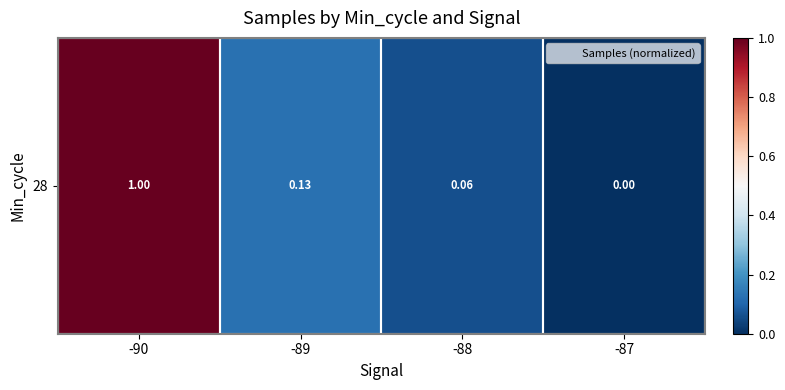

The value at -88 is 0.1. True or false?

True